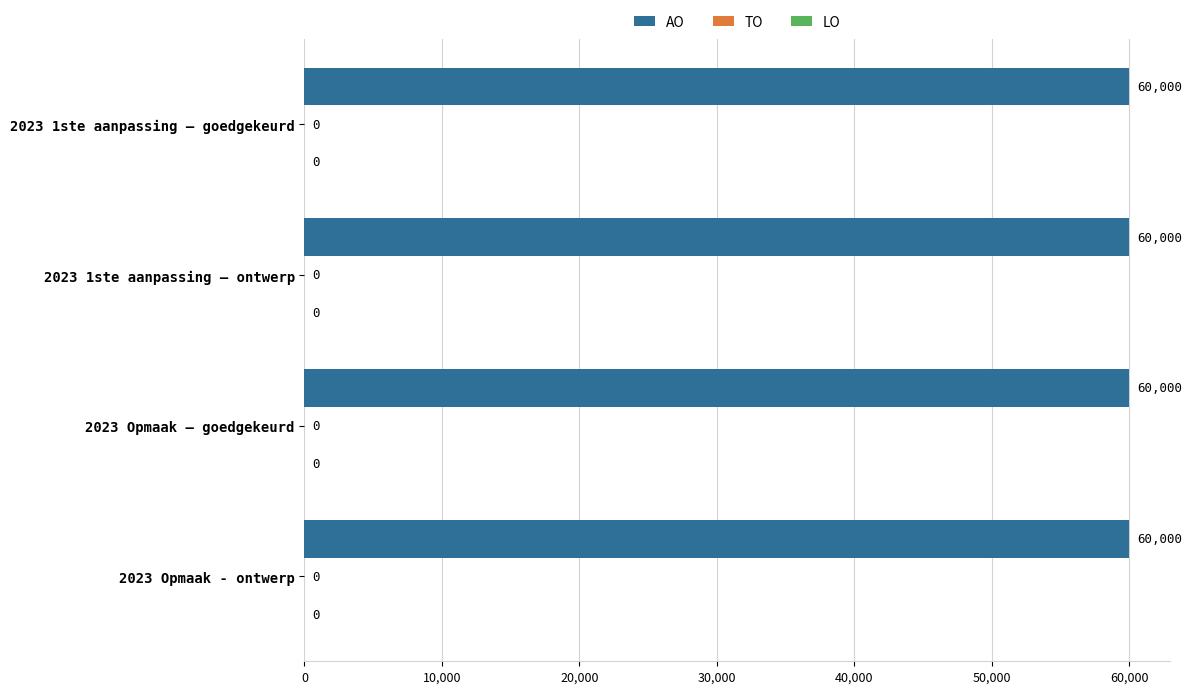

How many bars are there in each group?

3